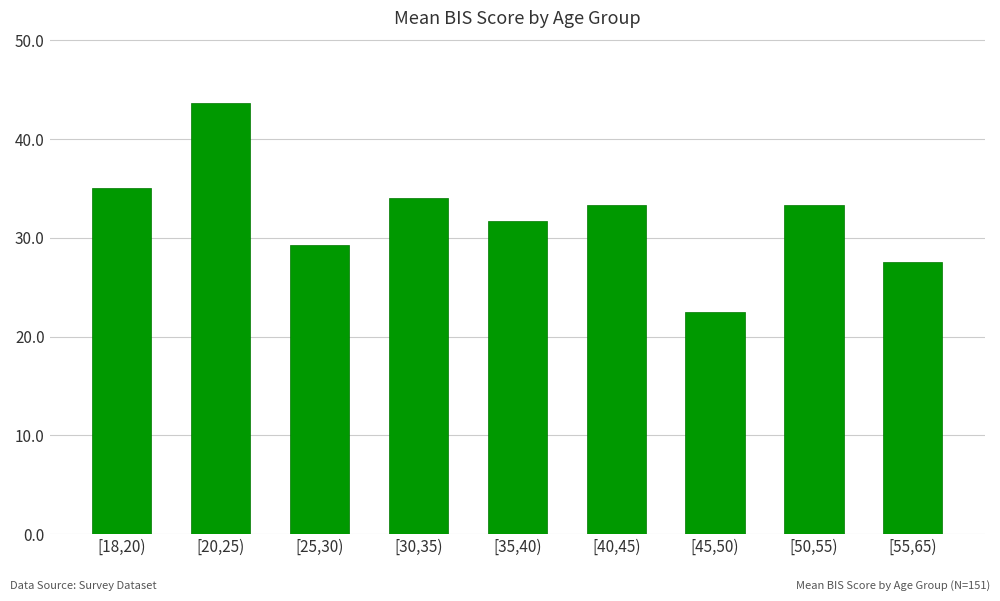

What is the difference between the second highest and minimum values?

12.5